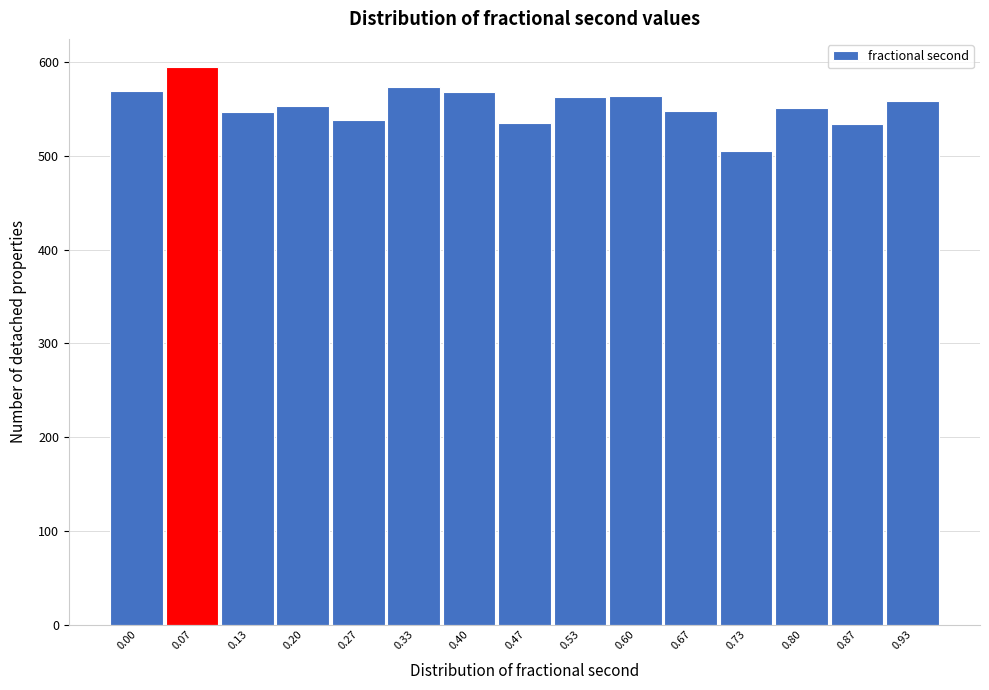

What is the difference between the second highest and minimum values?

68